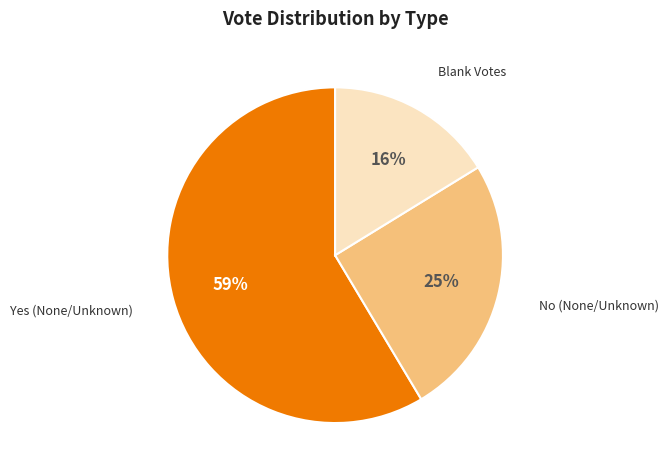

Is there a majority slice in this chart?

Yes